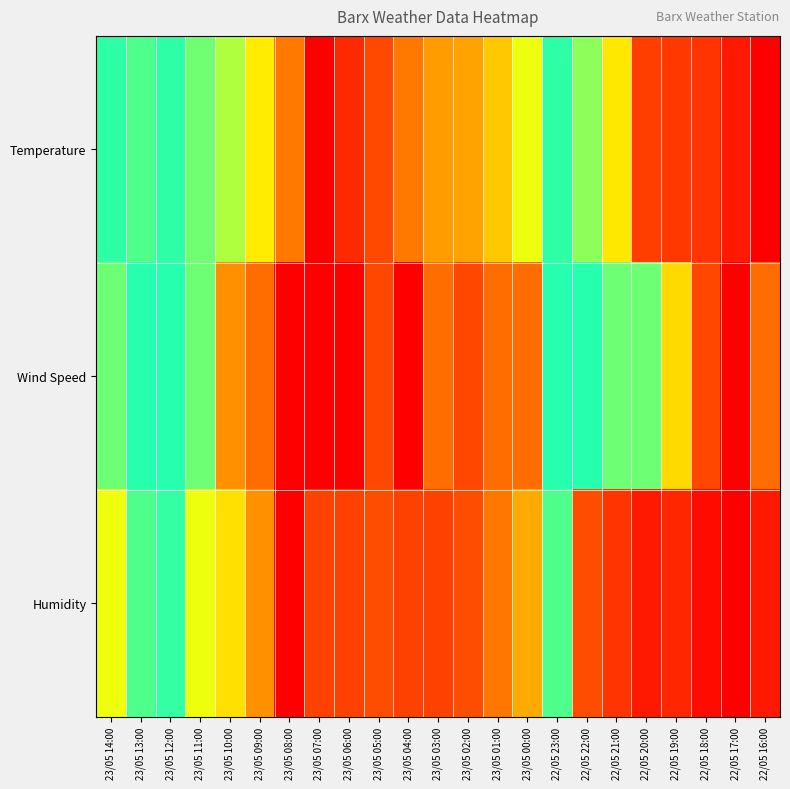

Count the number of categories in the chart.

23